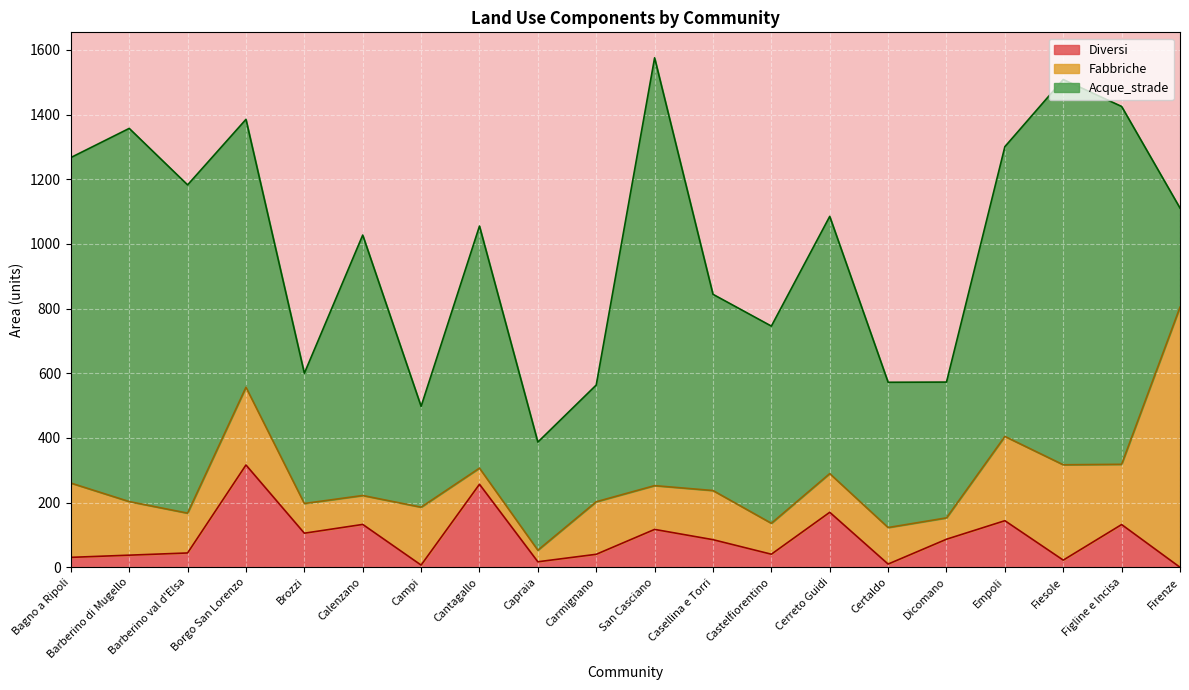

Reading left to right, list all the values displayed in this chart.

Diversi: 30.7	37.5	44.3	316.3	105.4	132.5	6.7	256.8	17.0	40.2	117.1	85.4	40.4	170.0	9.9	86.7	144.0	22.1	132.1	0.0
Fabbriche: 229.7	165.7	123.2	240.4	91.9	89.4	179.1	49.9	35.8	162.5	135.4	151.9	95.6	119.7	113.0	66.1	260.6	294.9	186.3	804.4
Acque_strade: 1006.7	1154.0	1015.1	828.5	402.7	805.4	311.7	748.6	334.4	360.9	1323.0	606.8	609.8	795.5	449.3	419.9	896.1	1191.5	1106.6	306.5